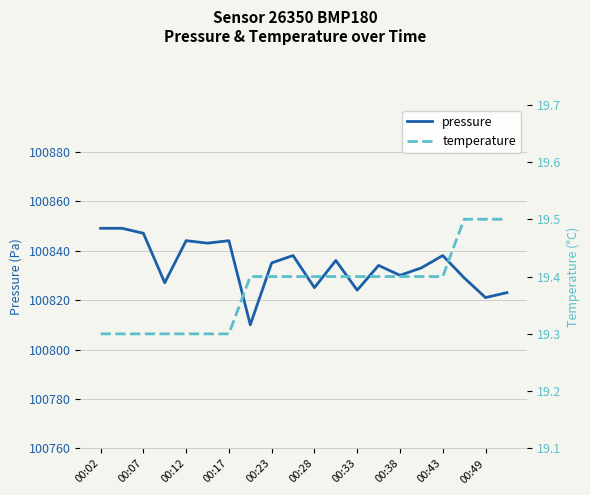

What is the difference between the highest and lowest values at 19?

100803.5